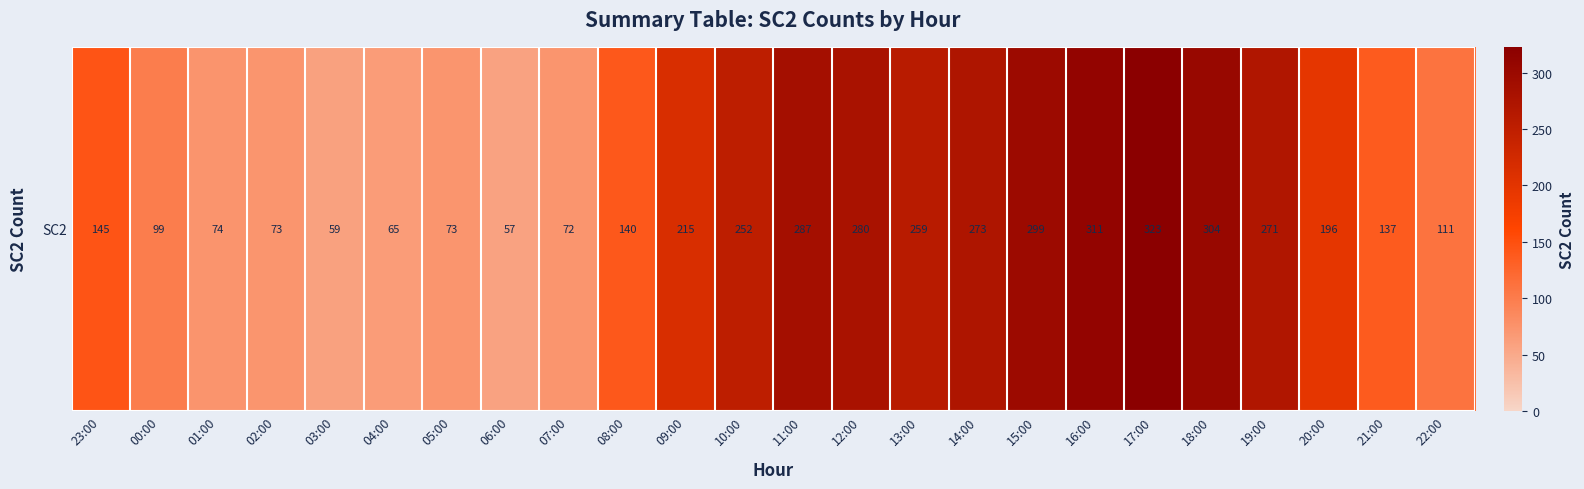

Read the value at 11:00.

287